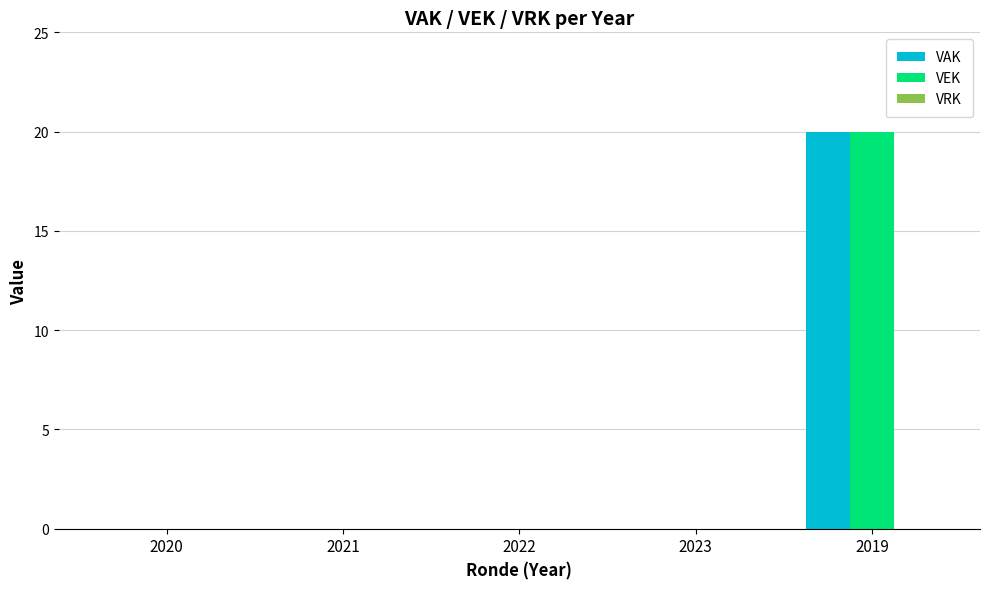

True or false: VEK has a value of 11 at 2021.

False